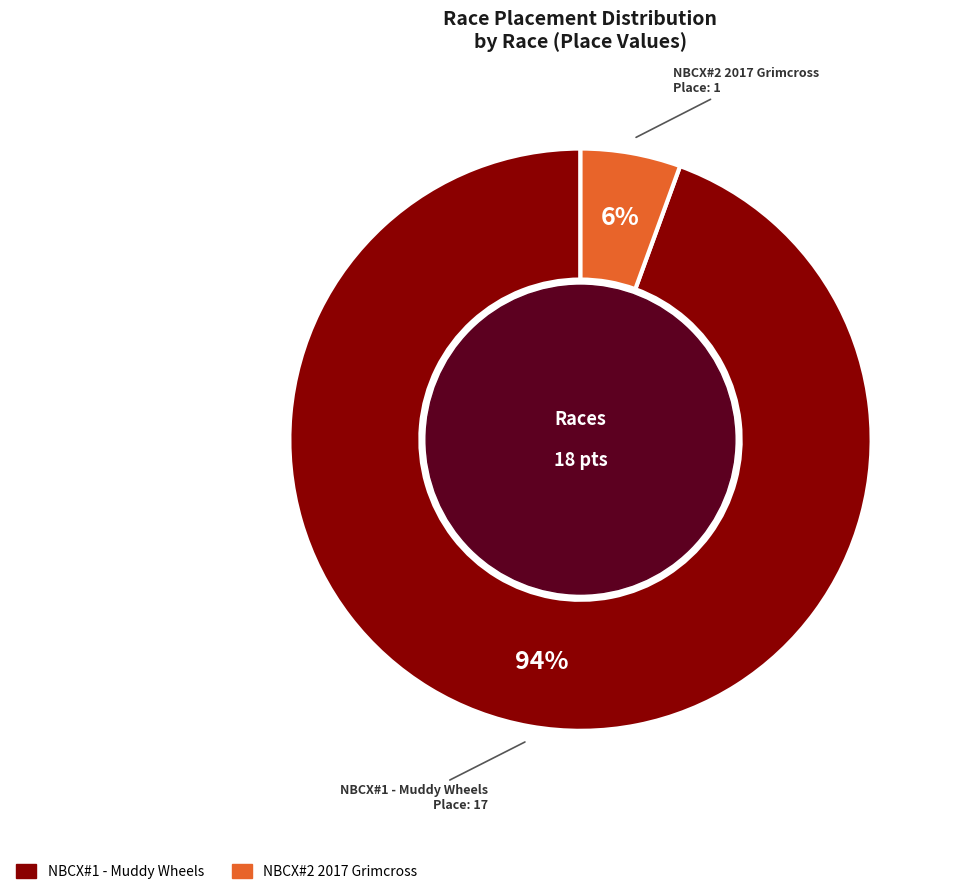

Which has a higher value, NBCX#1 - Muddy Wheels or NBCX#2 2017 Grimcross?

NBCX#1 - Muddy Wheels